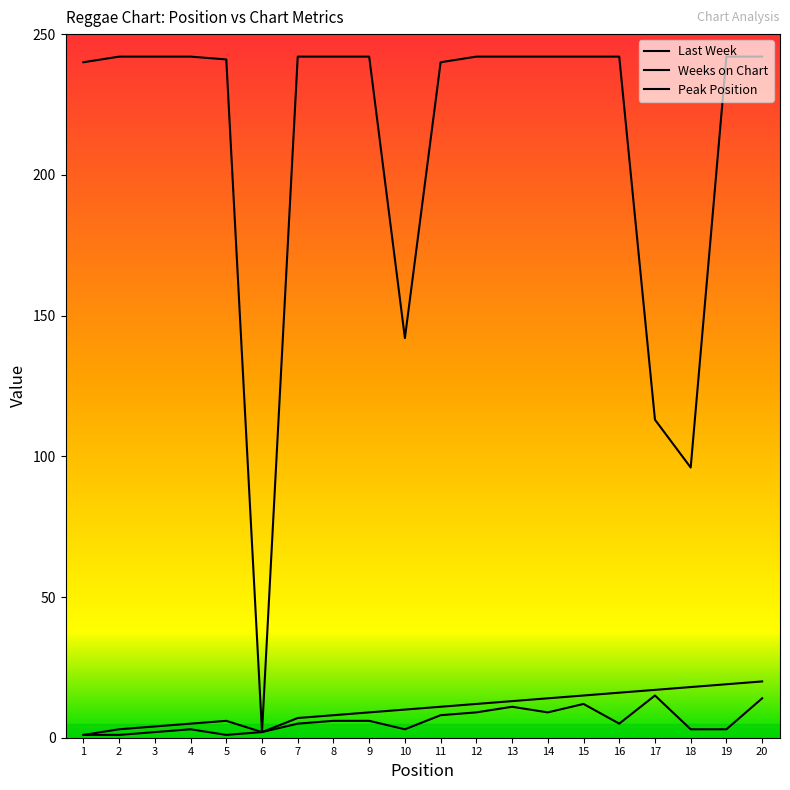

At which category does Last Week reach its first local peak?

5